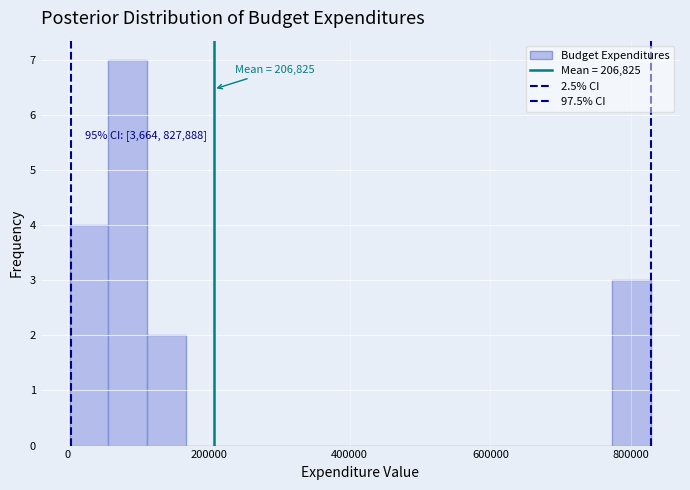

Around what value on the x-axis is the tallest bar? Give the approximate position of its centre, as read against the axis.

80000